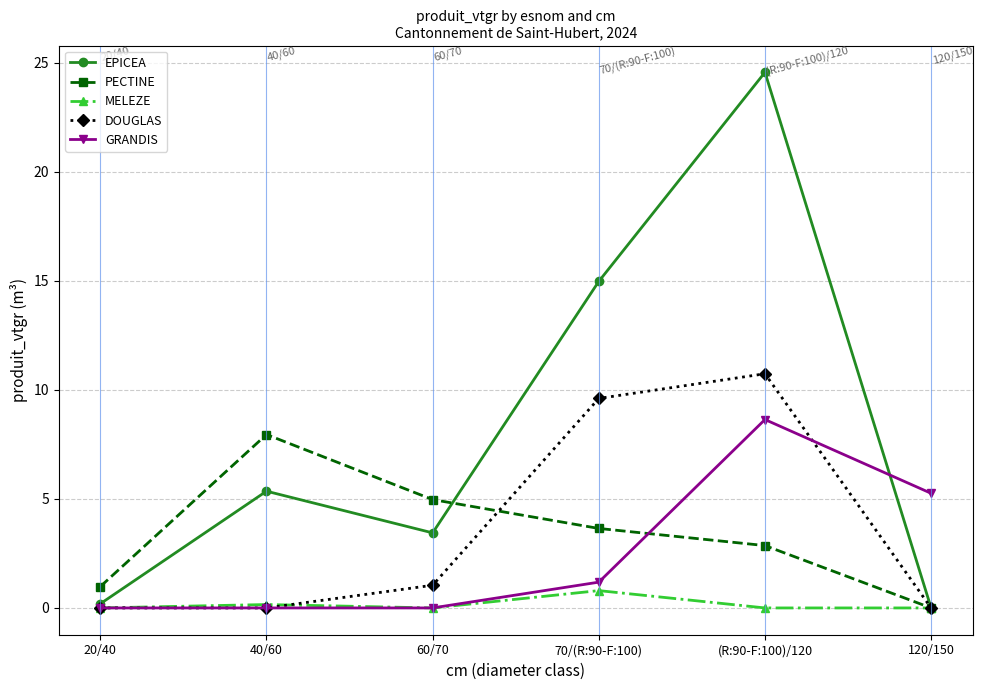

How many lines are shown in the chart?

5